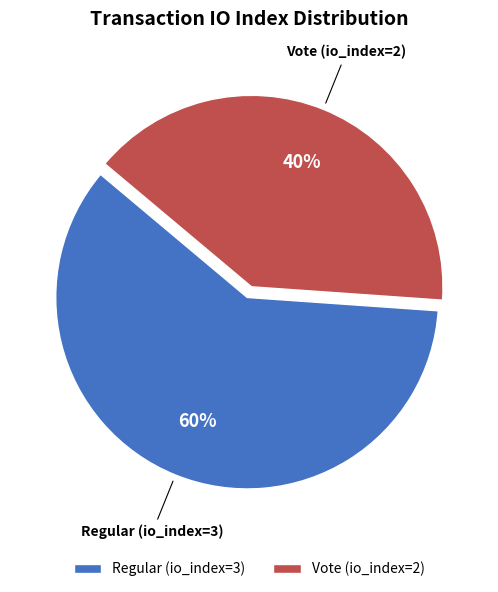

Is it true that Vote (io_index=2) is 55% of the pie?

False